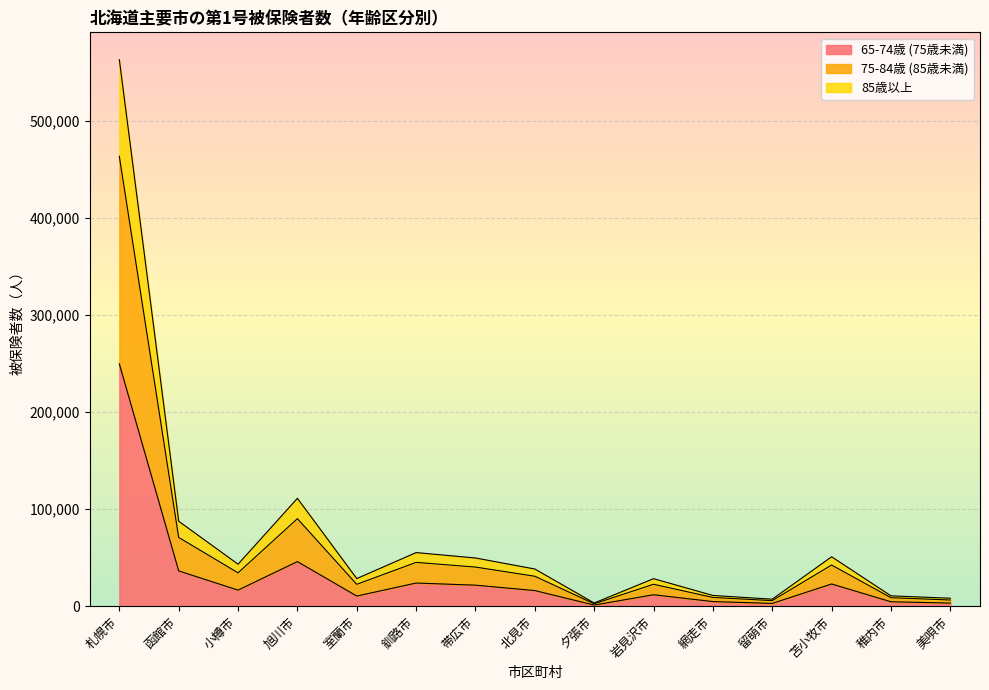

What are all the series names shown in the legend?

65-74歳 (75歳未満), 75-84歳 (85歳未満), 85歳以上